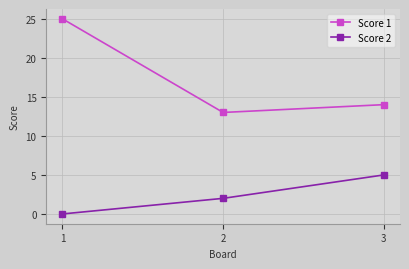

Reading left to right, transcribe all the data shown in this chart.

Score 1: 25	13	14
Score 2: 0	2	5